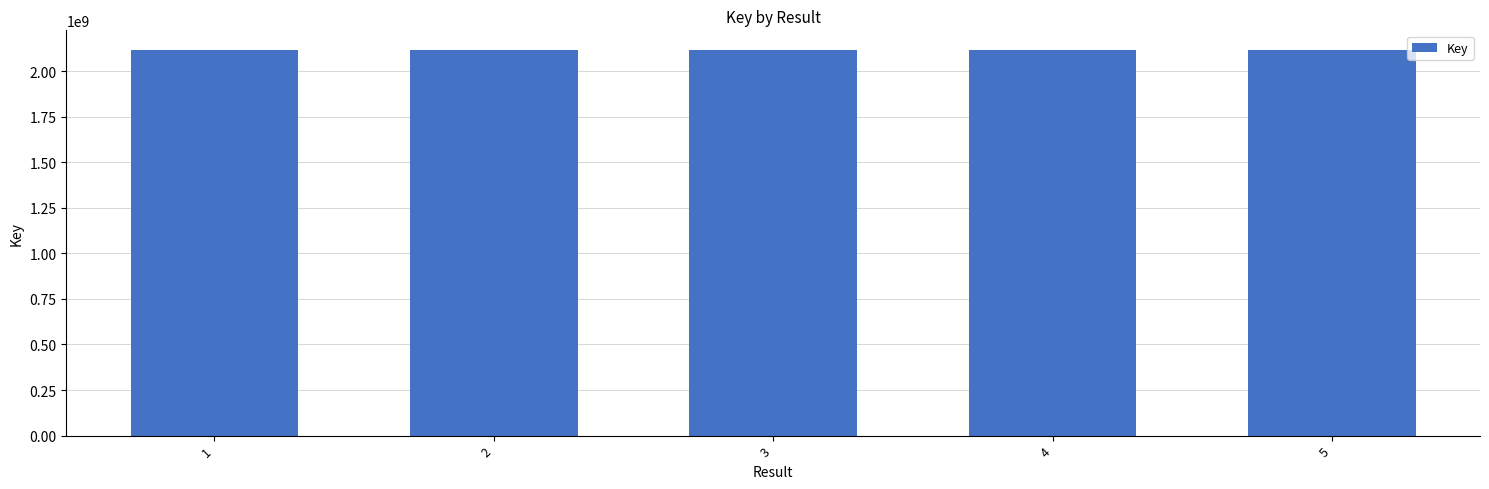

What is the value of the 5th bar from the left?

2117883406